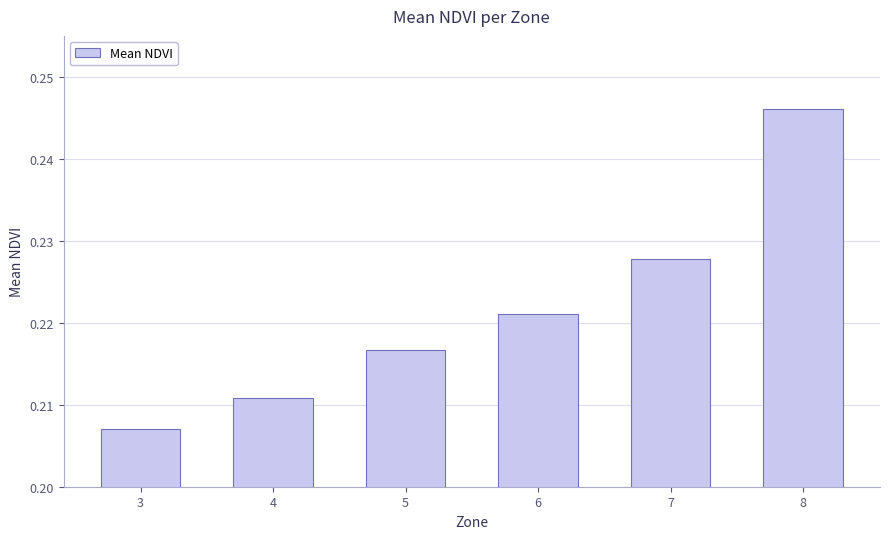

Is it true that the value at 3 is 0.1?

False